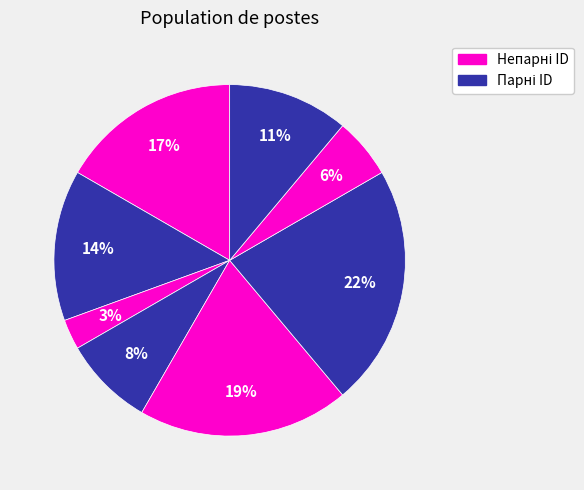

Count the number of slices in the pie.

8